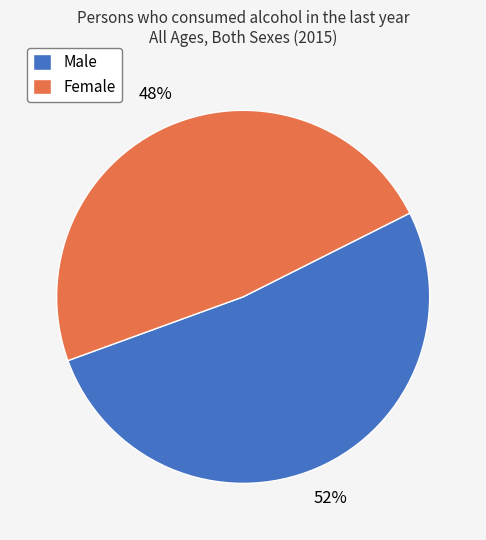

Is it true that Female is 59% of the pie?

False